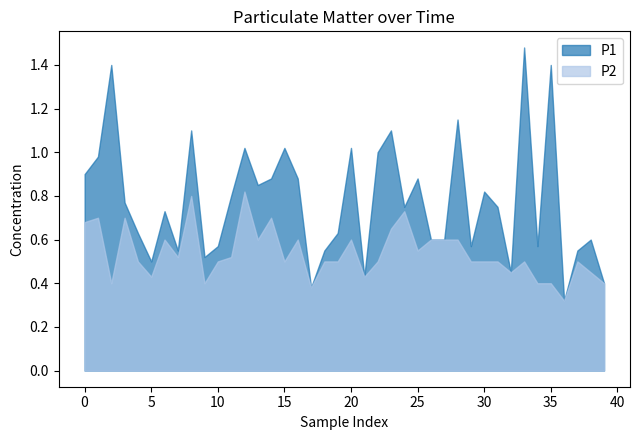

What is the value of the P2 point at the 31st from the left?

0.5